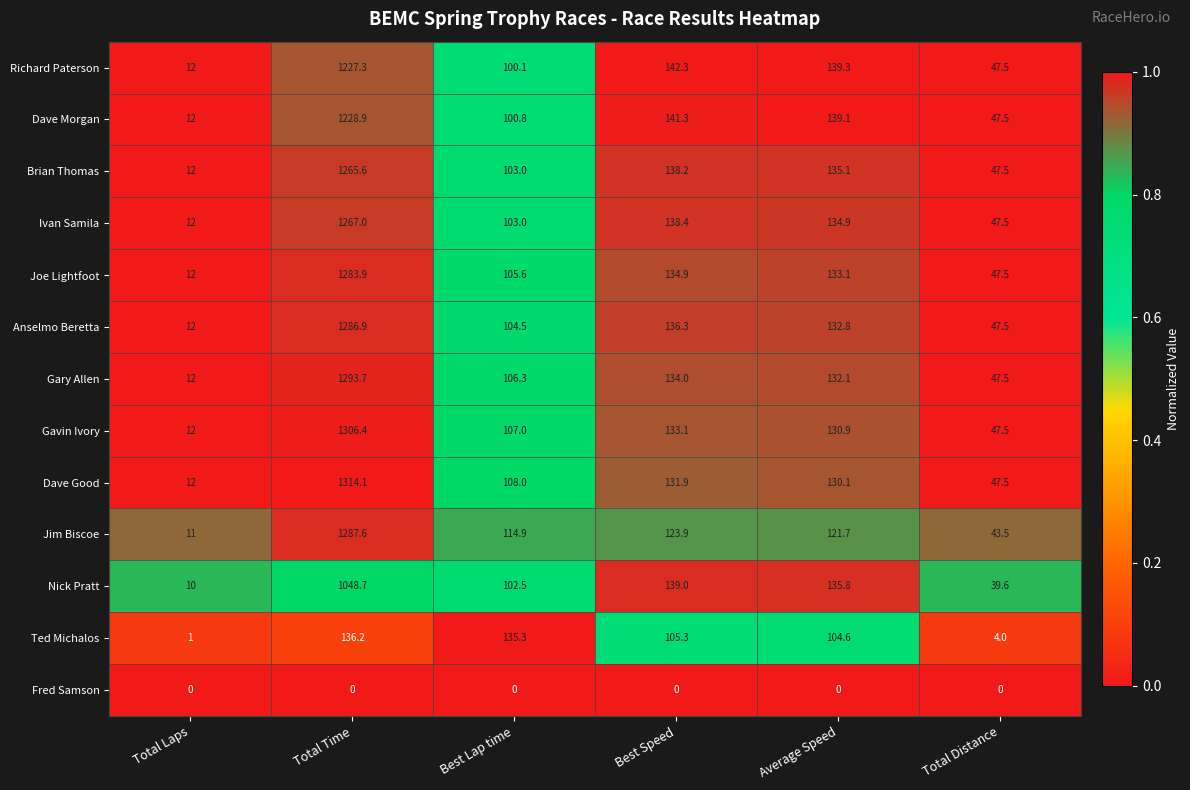

At which category is the sum across all series the highest?

Total Time